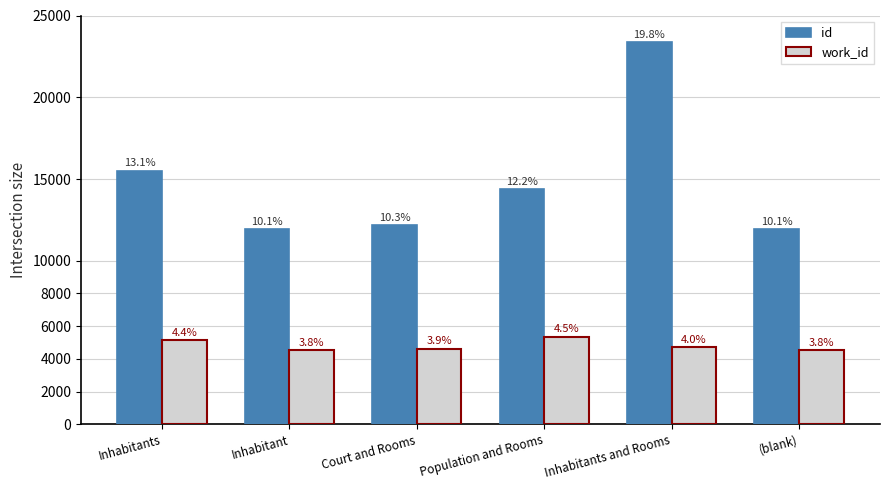

What is the lowest value of the work_id series?

4541